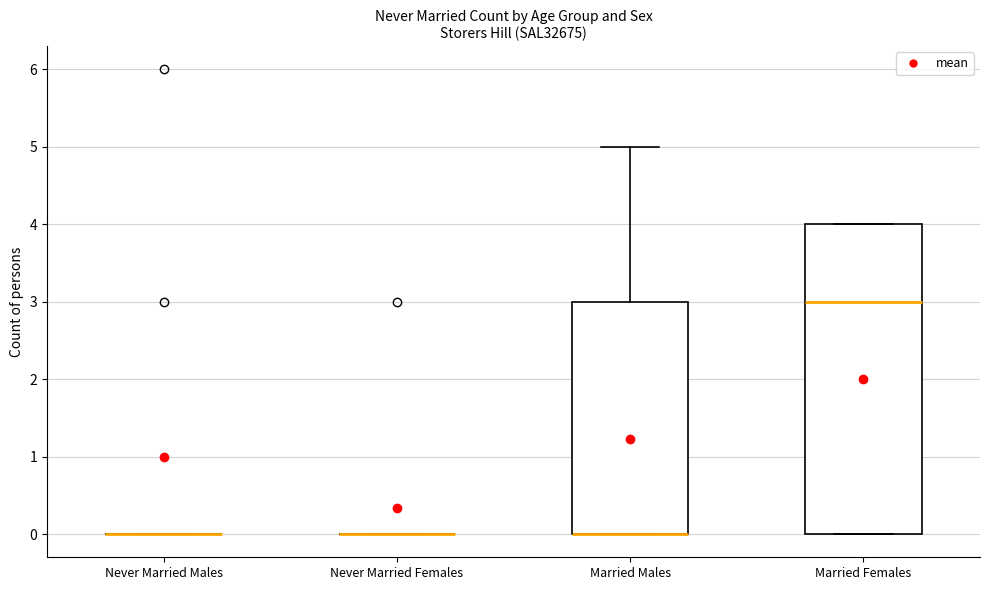

Comparing the boxes themselves (not the whiskers), which one is the tallest?

Married Females